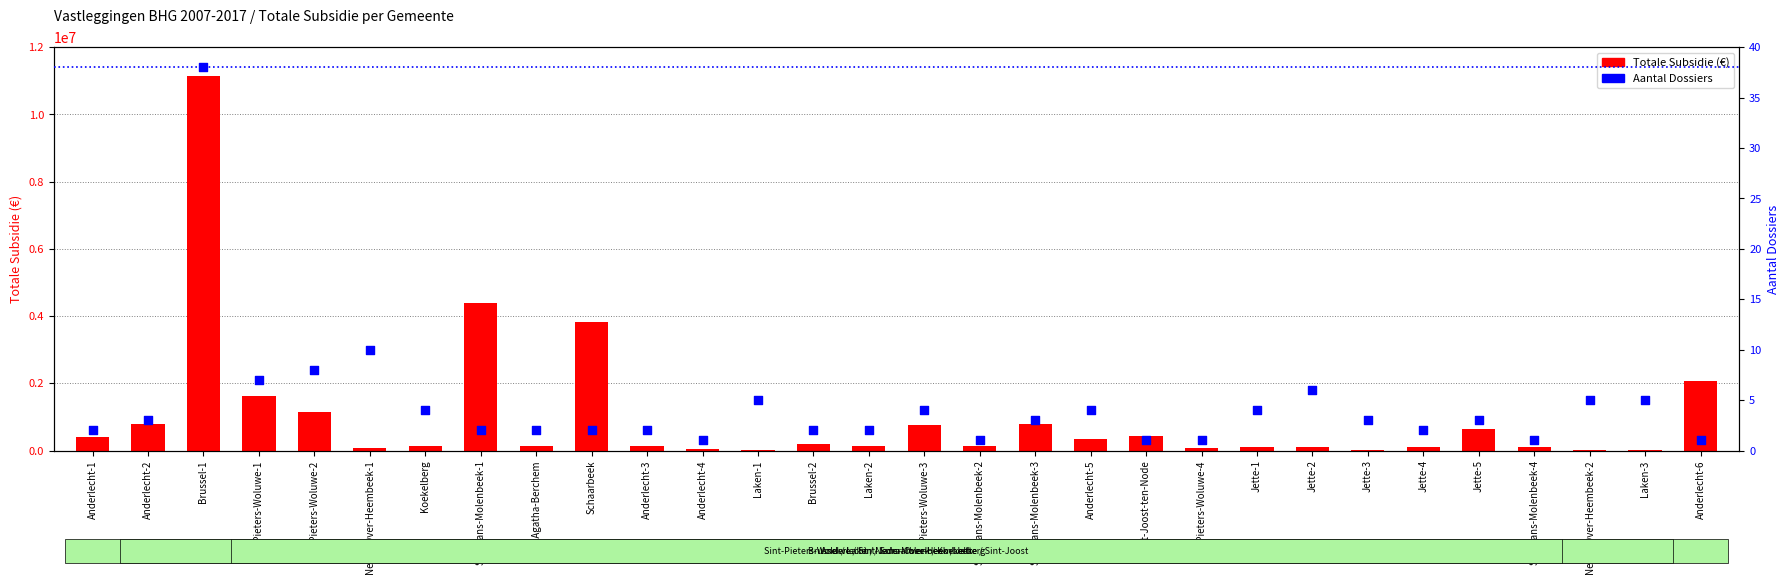

Which series contains the lowest Y value?

Aantal Dossiers